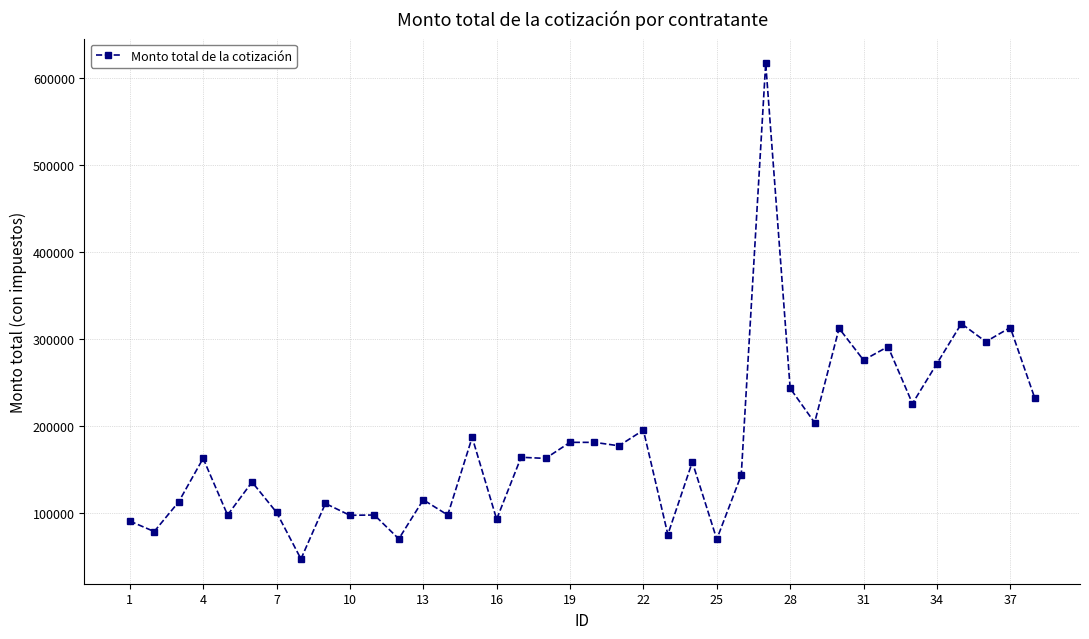

What is the value of the 3rd point from the left?

112500.0